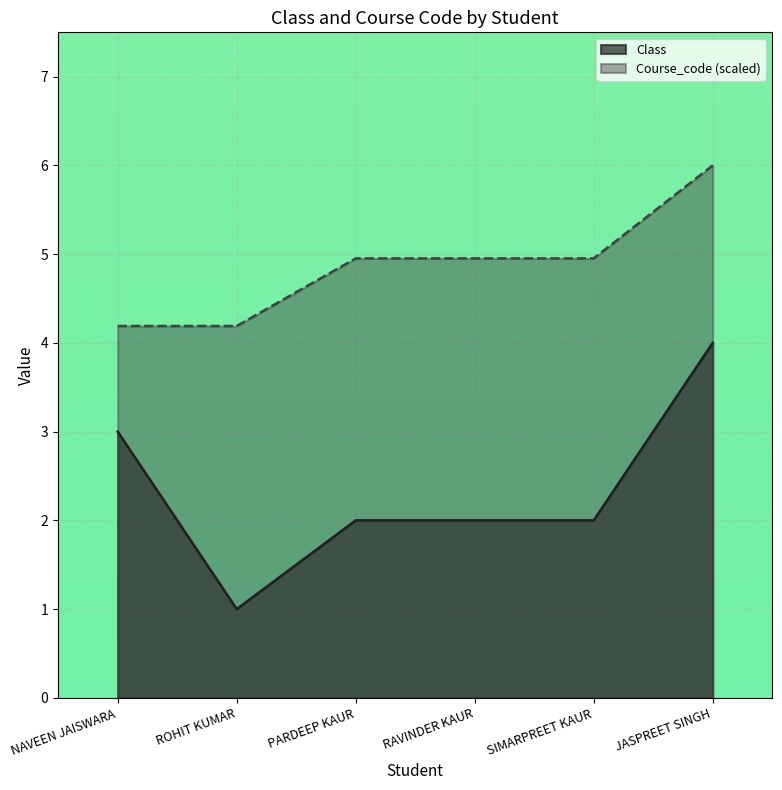

Is the value of Course_code (scaled) at SIMARPREET KAUR greater than the value of Class at PARDEEP KAUR?

Yes